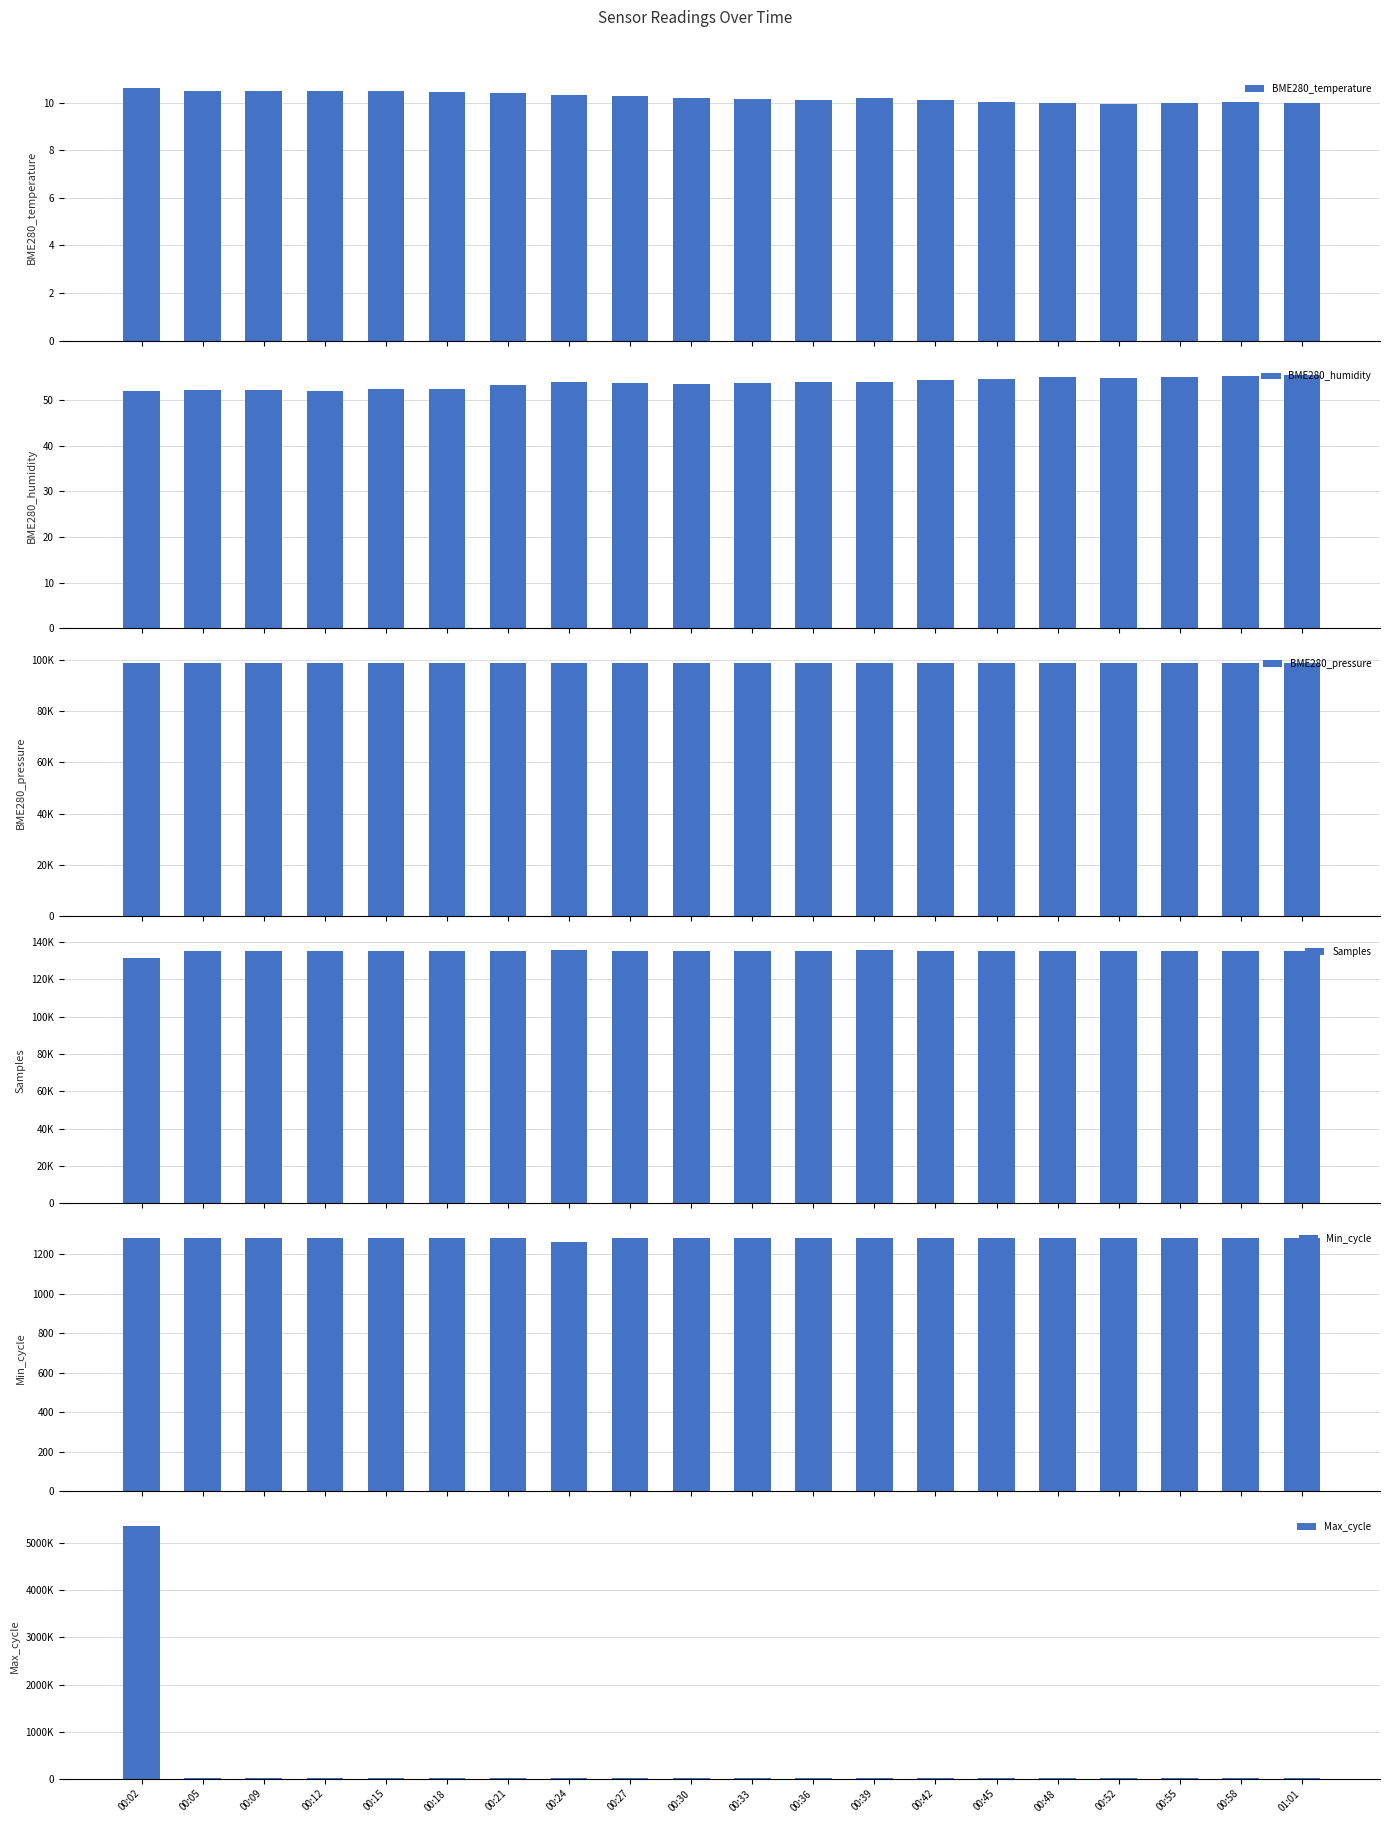

Is it true that BME280_temperature equals 14.1 at 00:09?

False